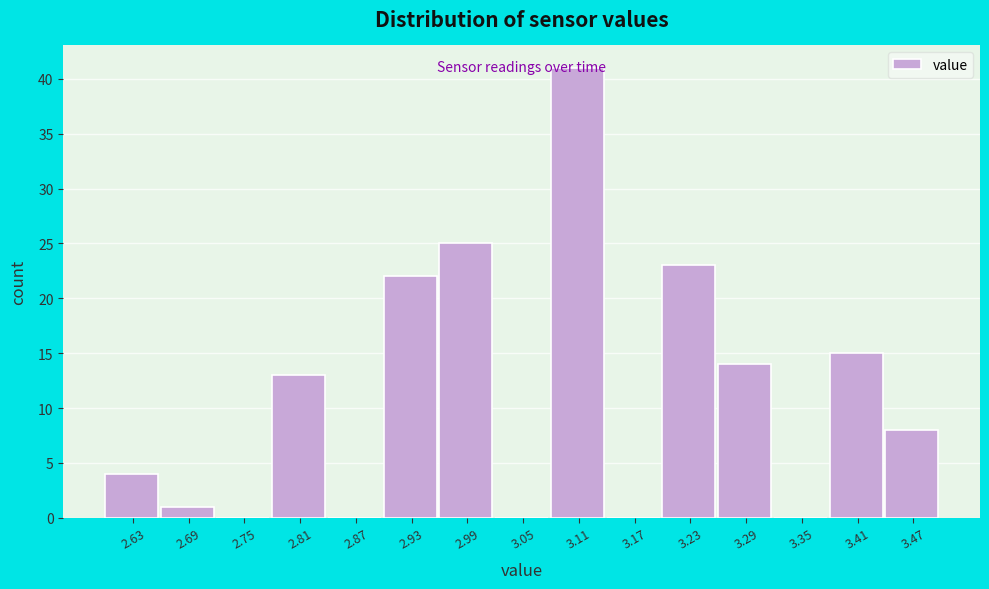

How tall is the bar that spans 3.26 to 3.32 on the x-axis? The values are not printed on the chart, so give them approximately, as read against the axis.

14